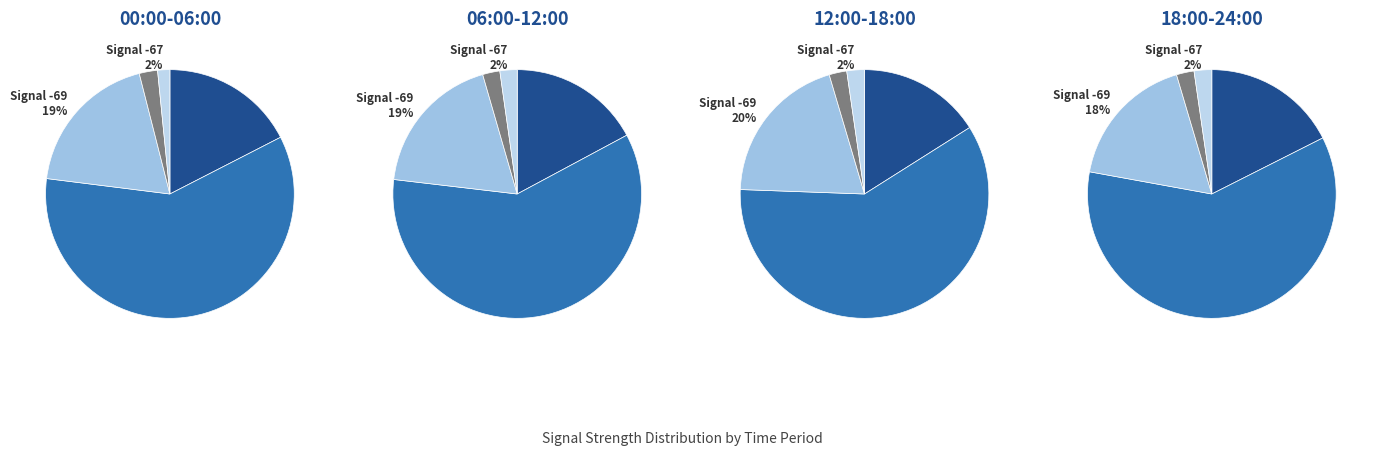

True or false: Samples accounts for 92% of the total.

False